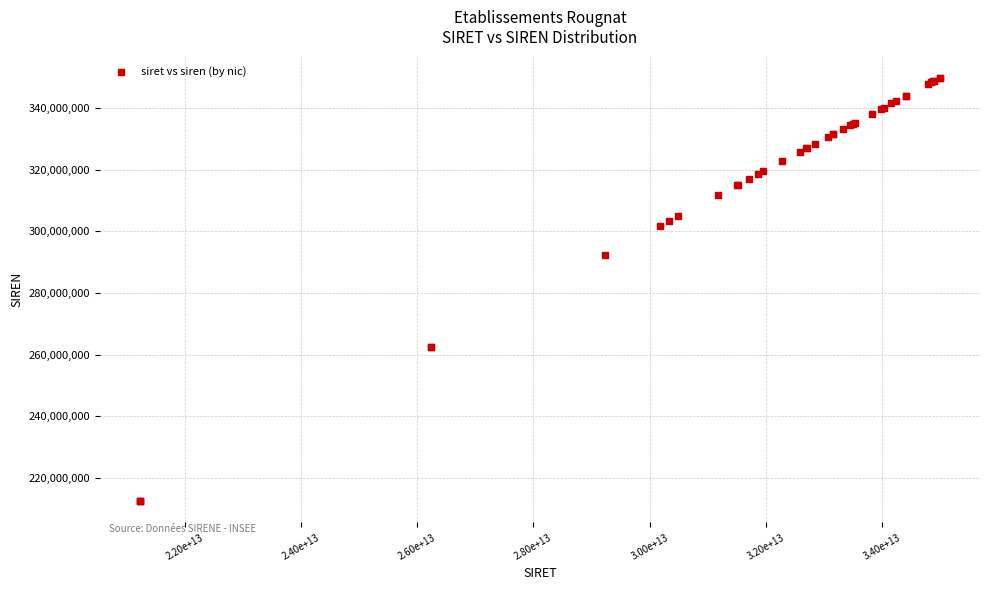

What Y value in the scatter plot is closest to 281129045?

292300183